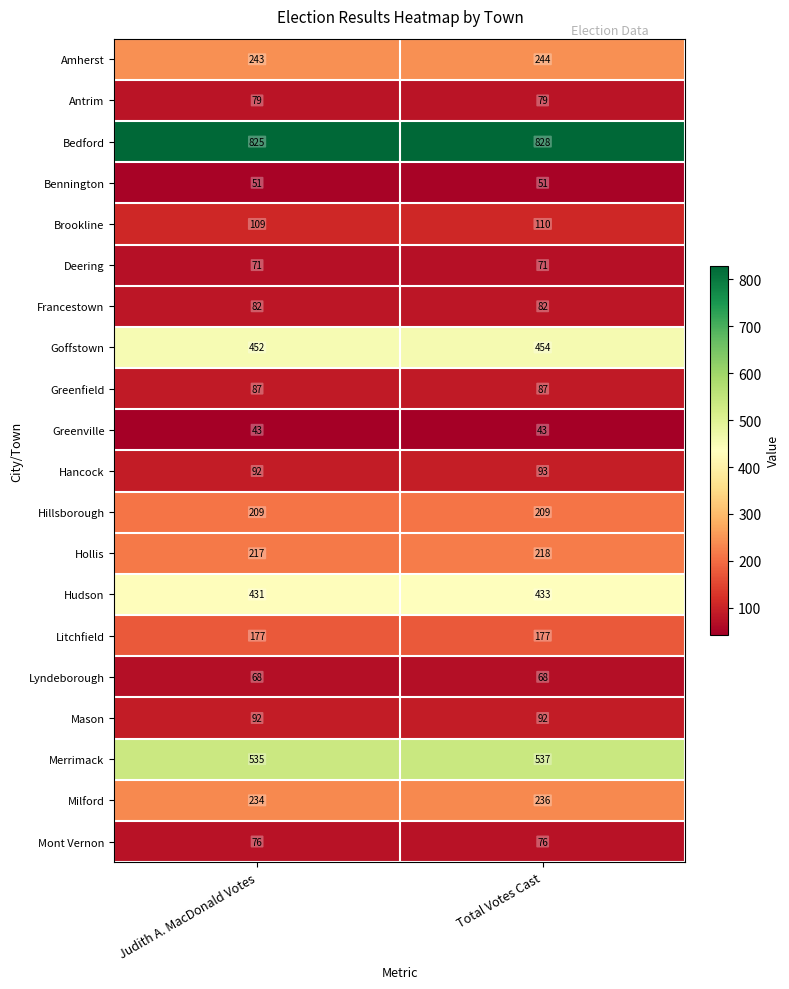

List the series in order of their peak value, lowest first.

Greenville, Bennington, Lyndeborough, Deering, Mont Vernon, Antrim, Francestown, Greenfield, Mason, Hancock, Brookline, Litchfield, Hillsborough, Hollis, Milford, Amherst, Hudson, Goffstown, Merrimack, Bedford